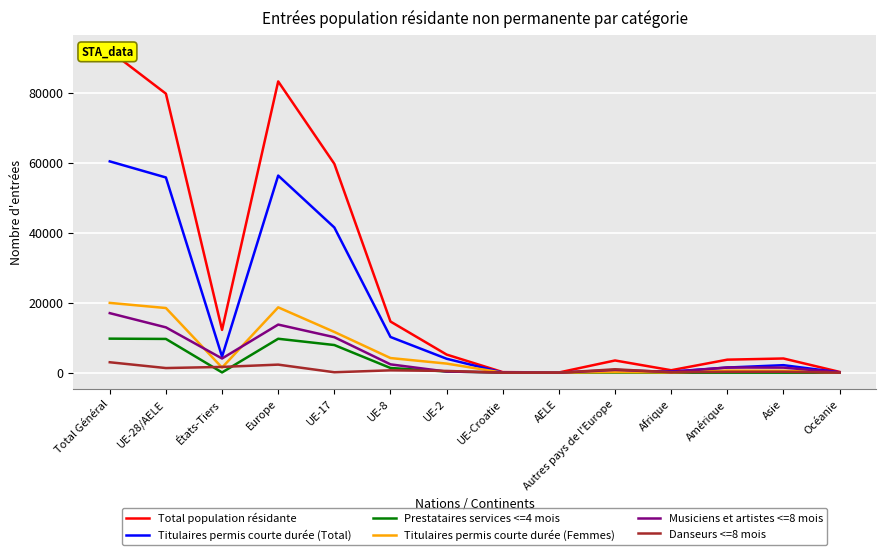

Which series ends up on top after the final intersection of Musiciens et artistes <=8 mois and Danseurs <=8 mois?

Musiciens et artistes <=8 mois